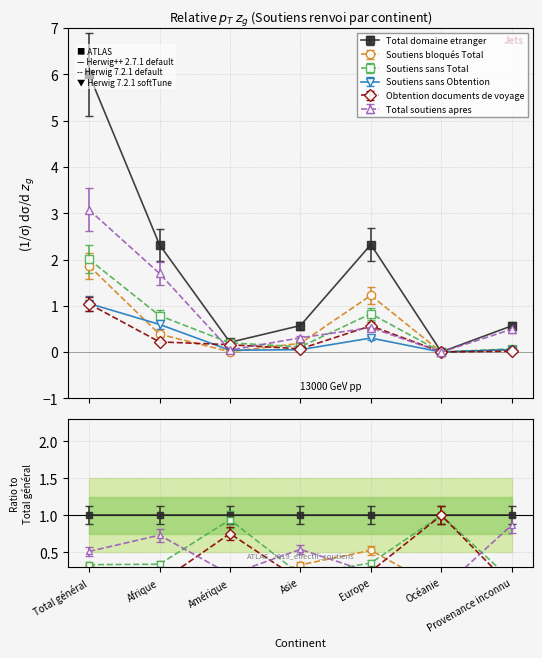

How many lines are shown in the chart?

6